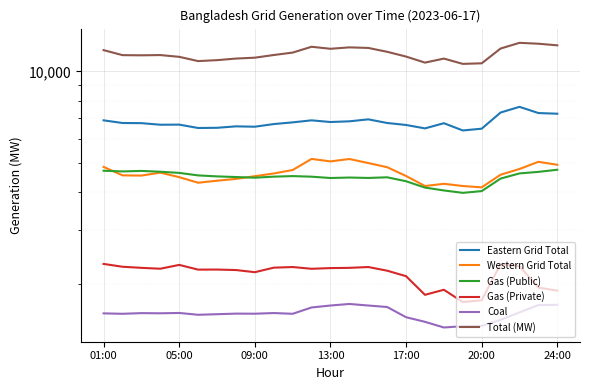

Reading right to left, list all the values displayed in this chart.

Eastern Grid Total: 7252	7289	7640	7318	6474	6388	6749	6489	6659	6760	6949	6846	6810	6897	6792	6705	6572	6590	6518	6508	6677	6671	6752	6759	6897
Western Grid Total: 4925	5037	4770	4568	4151	4193	4264	4193	4523	4835	4990	5145	5053	5148	4733	4611	4517	4425	4365	4298	4484	4640	4538	4546	4846
Gas (Public): 4743	4667	4613	4436	4034	3981	4054	4143	4347	4479	4457	4471	4455	4500	4520	4501	4466	4488	4510	4544	4631	4672	4701	4683	4707
Gas (Private): 1897	1942	2283	2321	1764	1740	1910	1838	2117	2207	2269	2255	2251	2239	2269	2258	2182	2218	2226	2225	2306	2240	2255	2274	2323
Coal: 1704	1701	1609	1521	1452	1449	1435	1498	1551	1676	1695	1715	1695	1670	1592	1601	1593	1594	1587	1580	1602	1598	1600	1592	1597
Total (MW): 12177	12326	12410	11886	10625	10581	11013	10682	11182	11595	11939	11991	11863	12045	11525	11316	11089	11015	10883	10806	11161	11311	11290	11305	11743